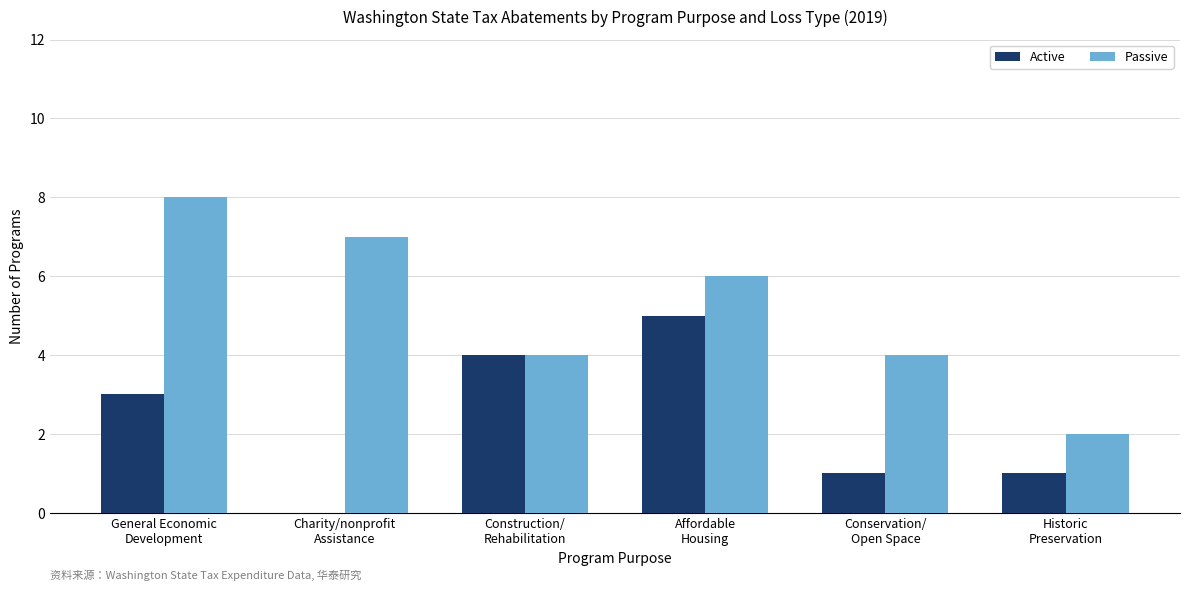

Which series changed the most between General Economic
Development and Construction/
Rehabilitation?

Passive